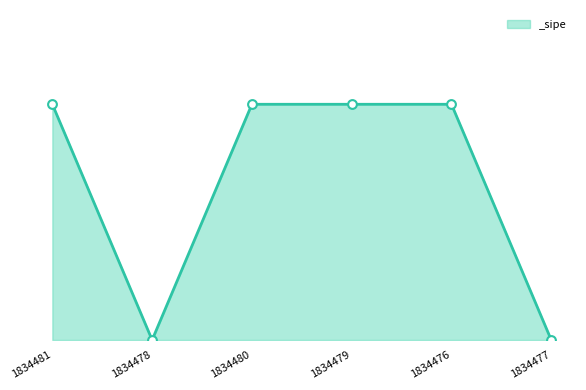

Between 1834479 and 1834477, which is larger?

1834479